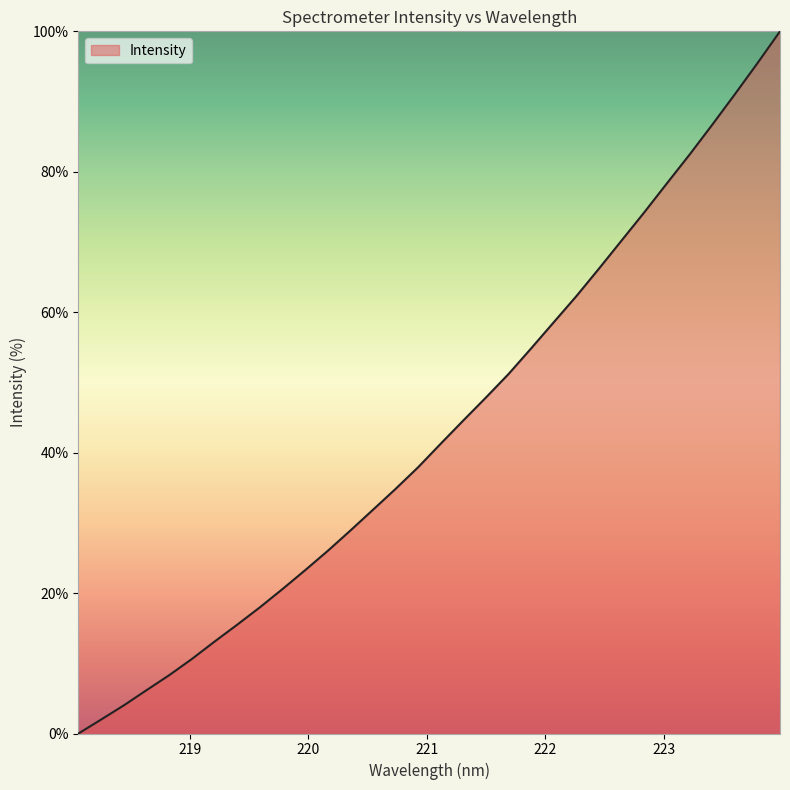

What is the difference between the second highest and minimum values?

95.5